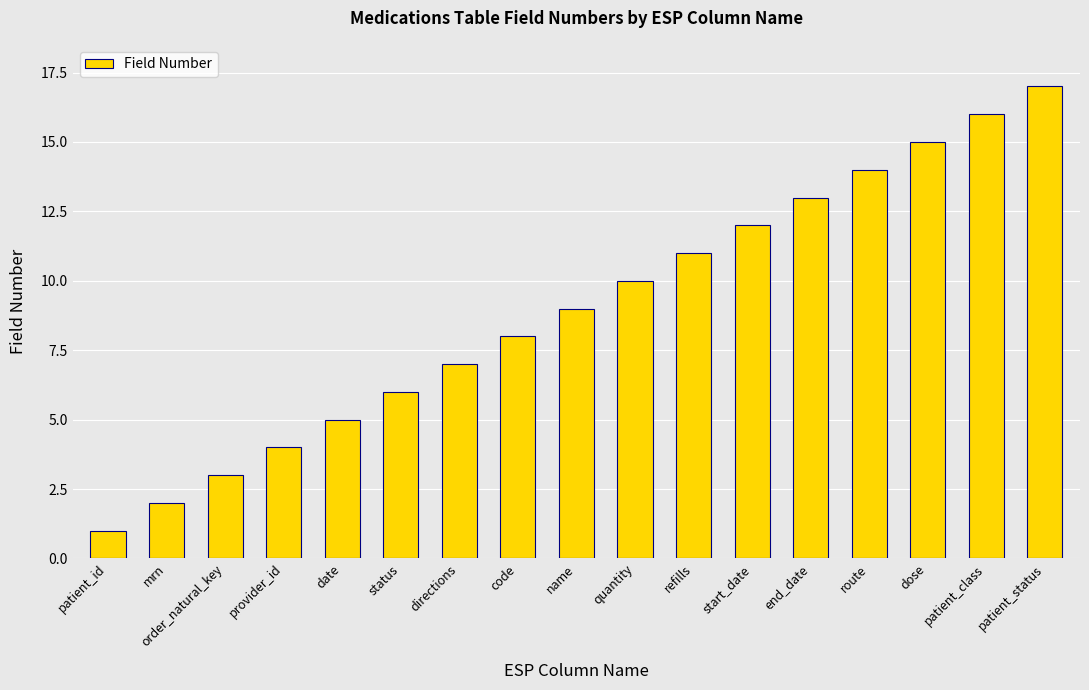

What value does the data have at provider_id?

4